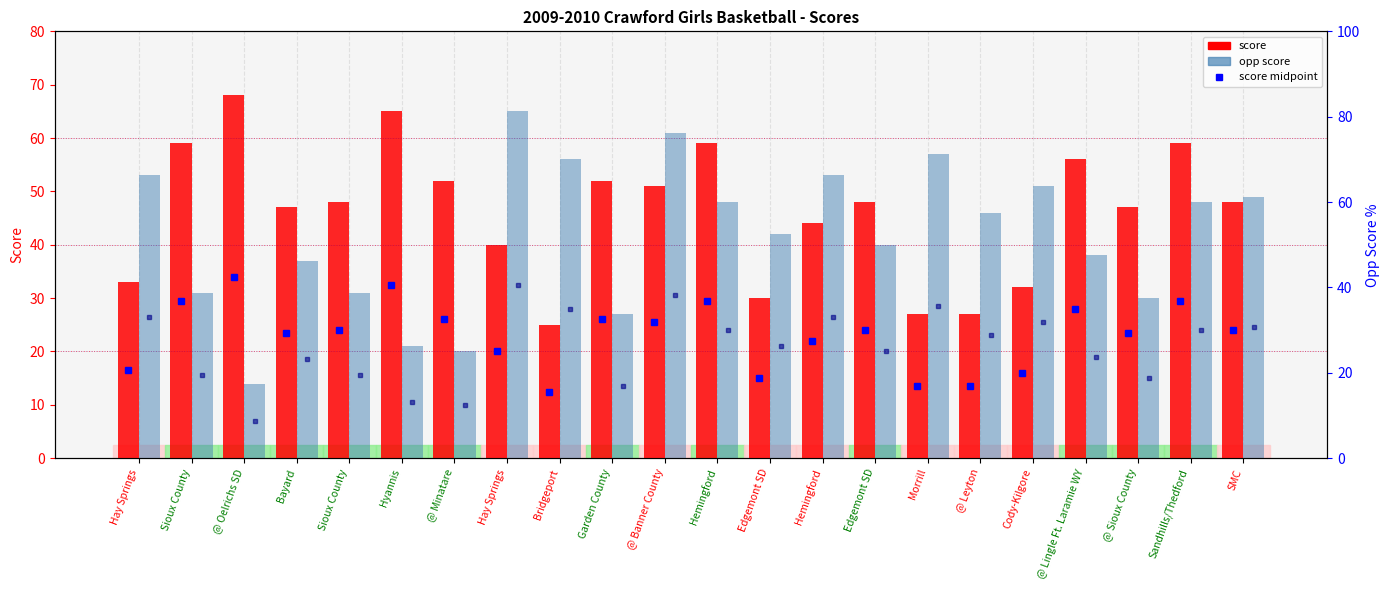

Which category has the highest value across all series?

@ Oelrichs SD